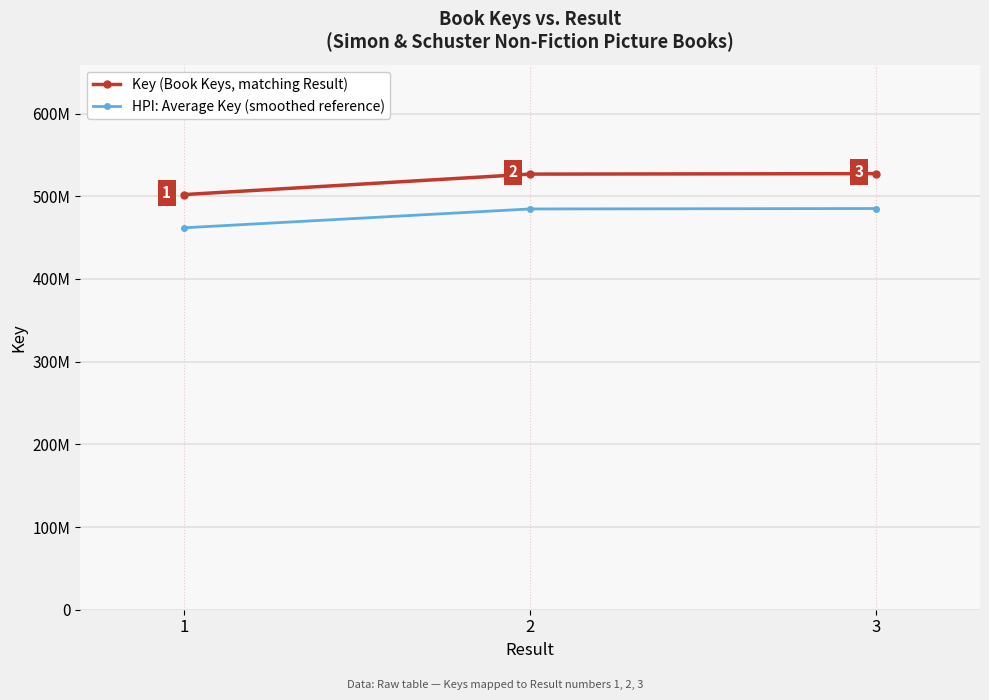

What is the difference between the second highest and minimum values in the HPI: Average Key (smoothed reference) series?

22792690.9